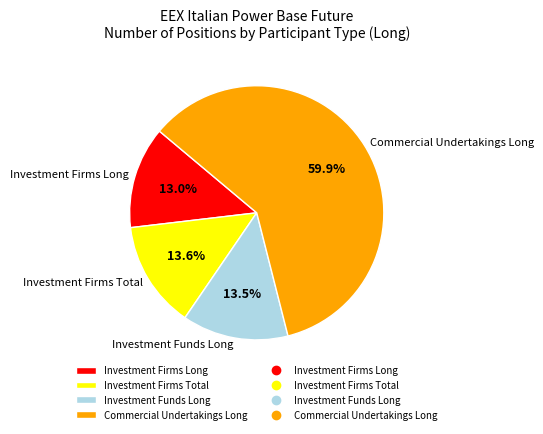

To the nearest percent, what is the combined percentage of Investment Firms Long and Investment Funds Long?

26%